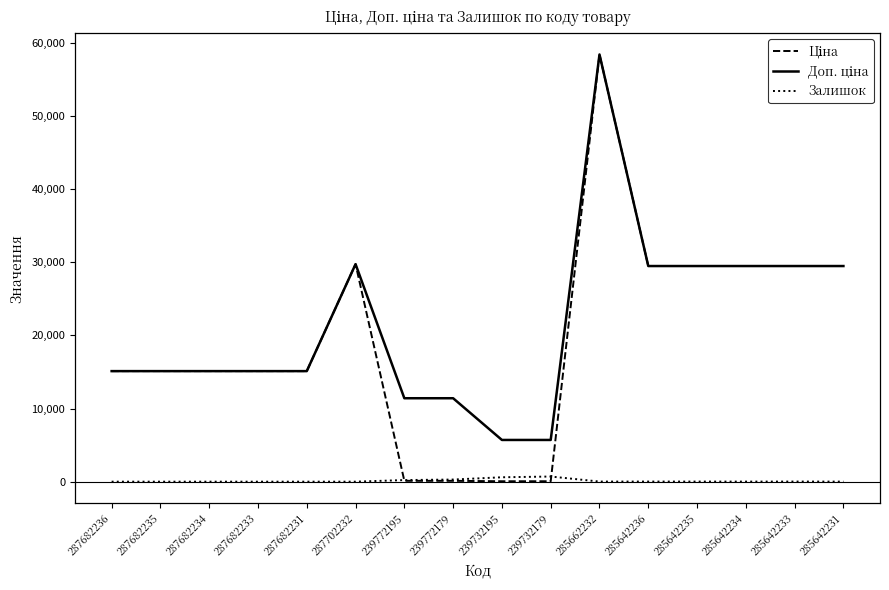

Does the chart have visible grid lines?

No